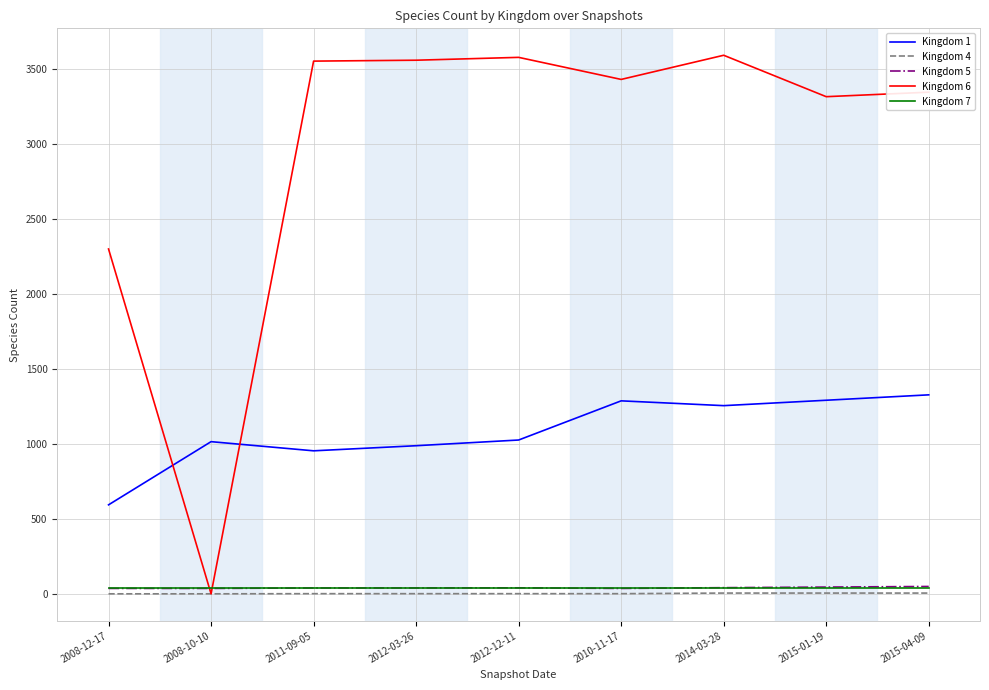

What is the maximum value shown in the chart?

3589